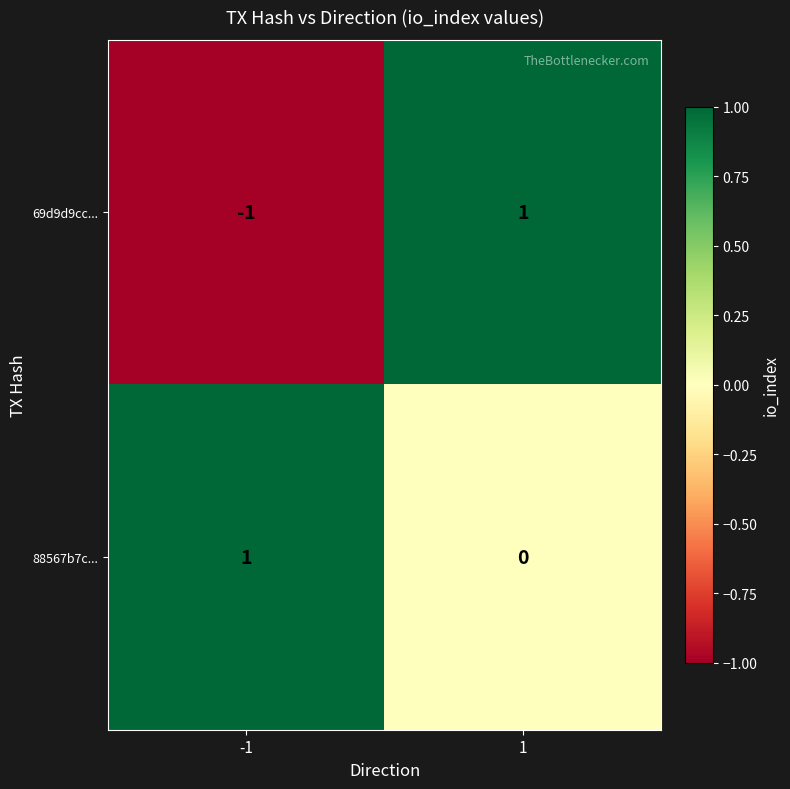

What is the minimum value shown in the chart?

-1